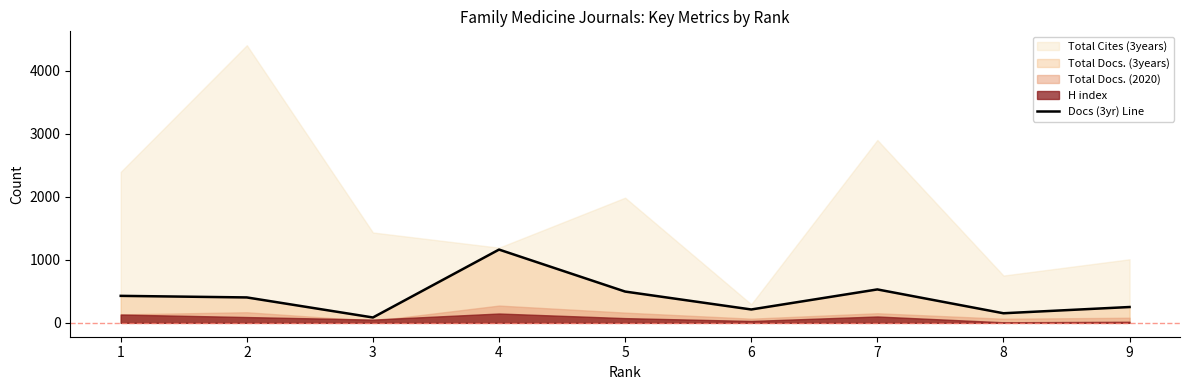

True or false: the data has more than 0 interior local peaks.

True